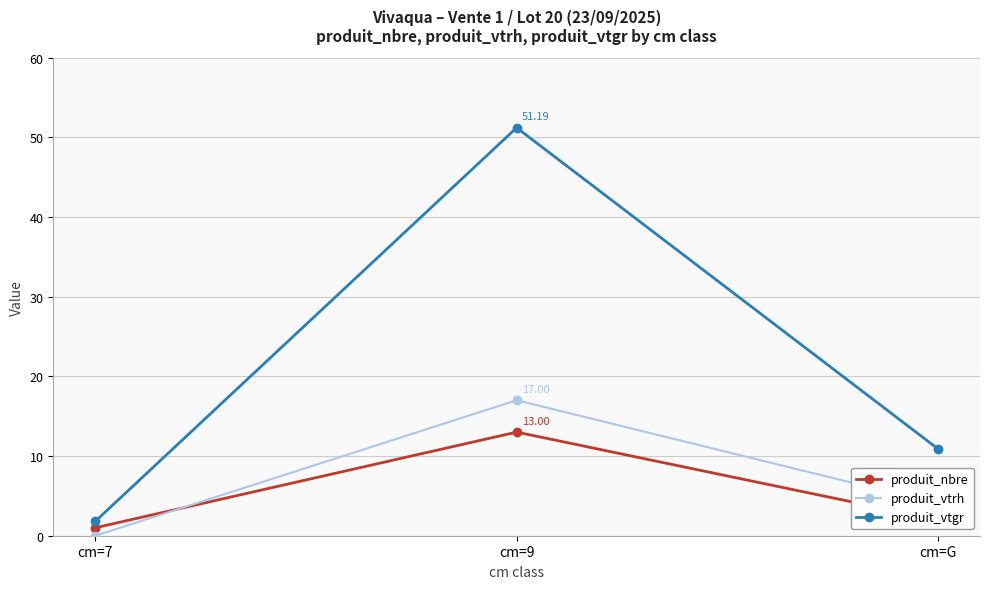

Which series has the widest spread of values?

produit_vtgr